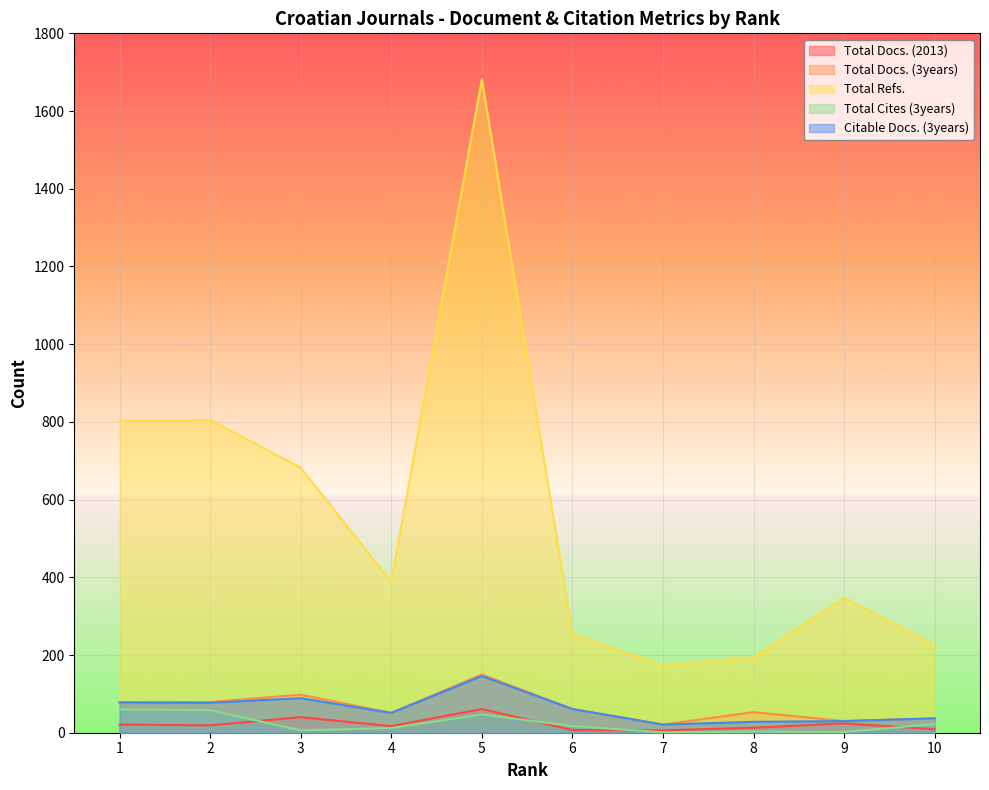

True or false: Citable Docs. (3years) and Total Docs. (3years) intersect in this chart.

False